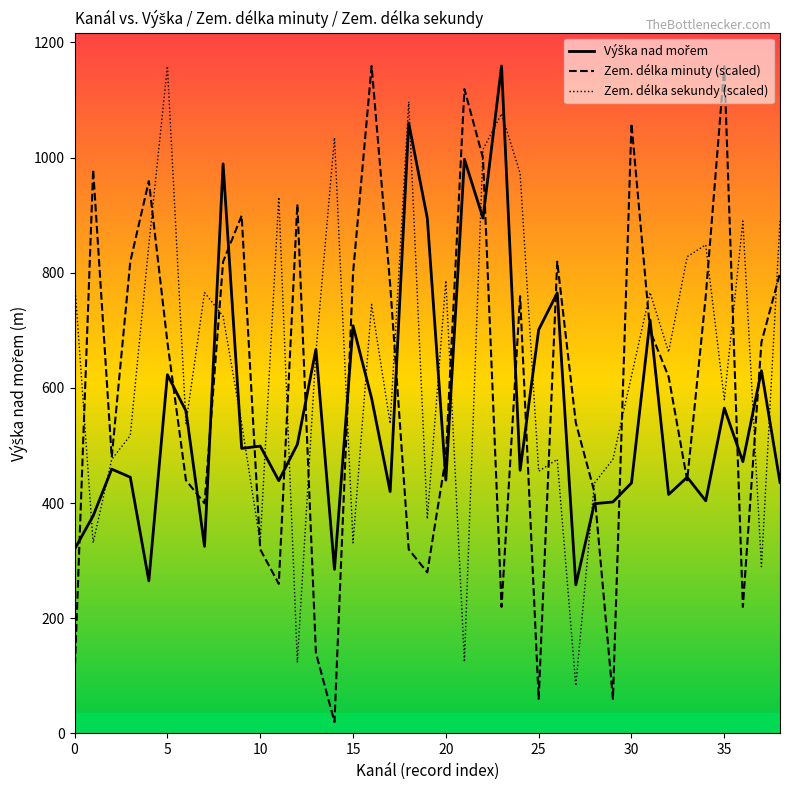

List the series in order of their overall mean, lowest first.

Výška nad mořem, Zem. délka minuty (scaled), Zem. délka sekundy (scaled)